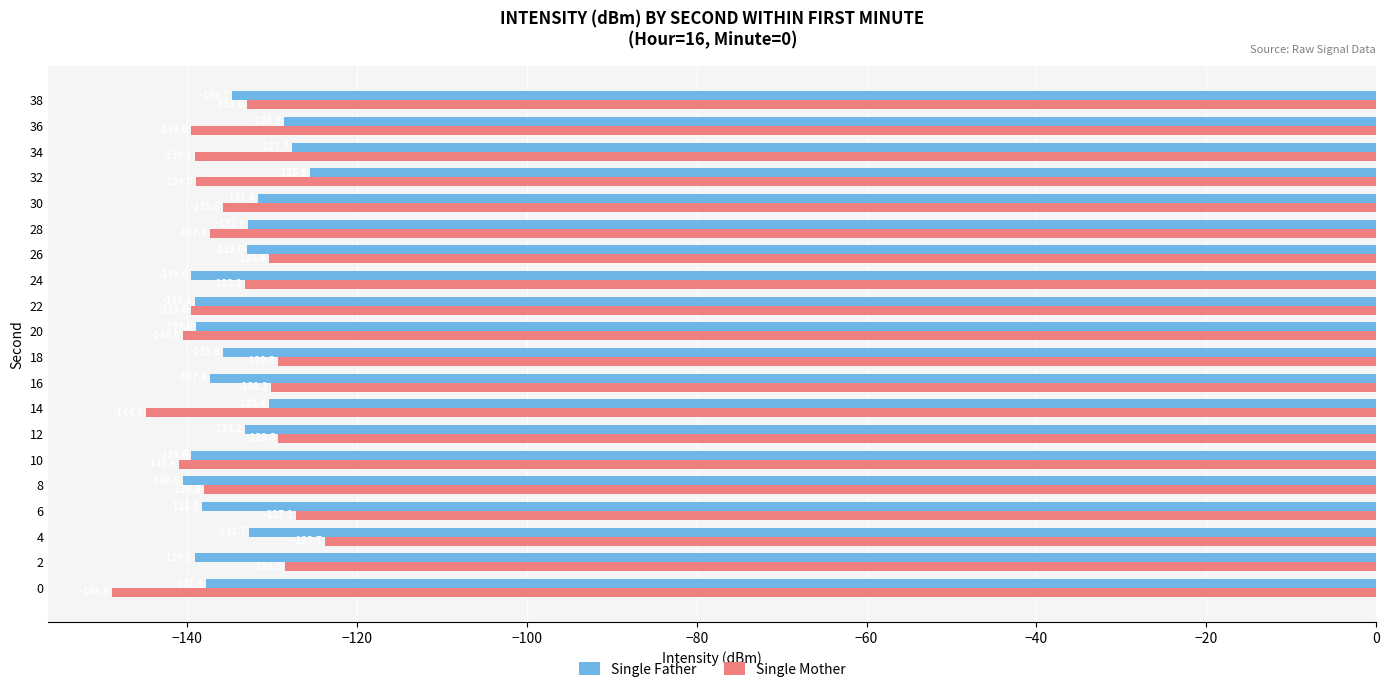

What is the approximate value of Single Mother at 26?

-130.4